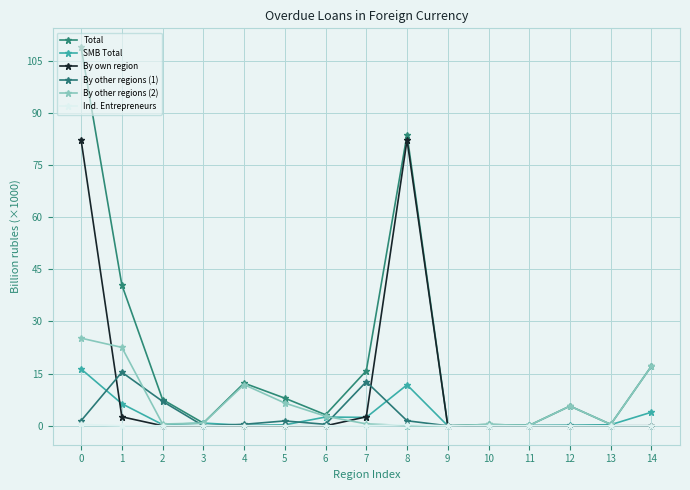

How many lines are shown in the chart?

6